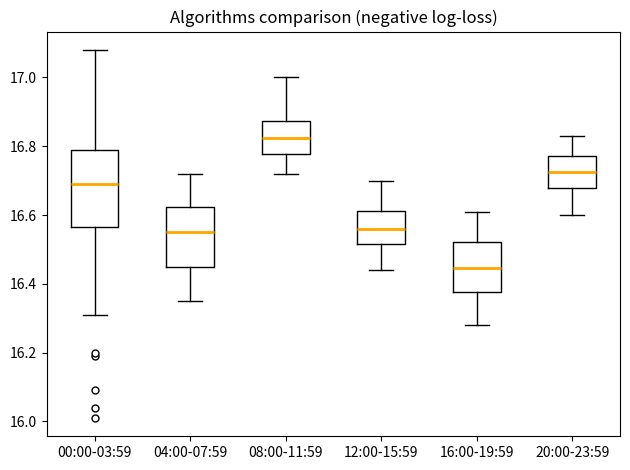

Where is the lower edge of the box for 20:00-23:59 on the y-axis? The values are not printed on the chart, so give them approximately, as read against the axis.

16.68